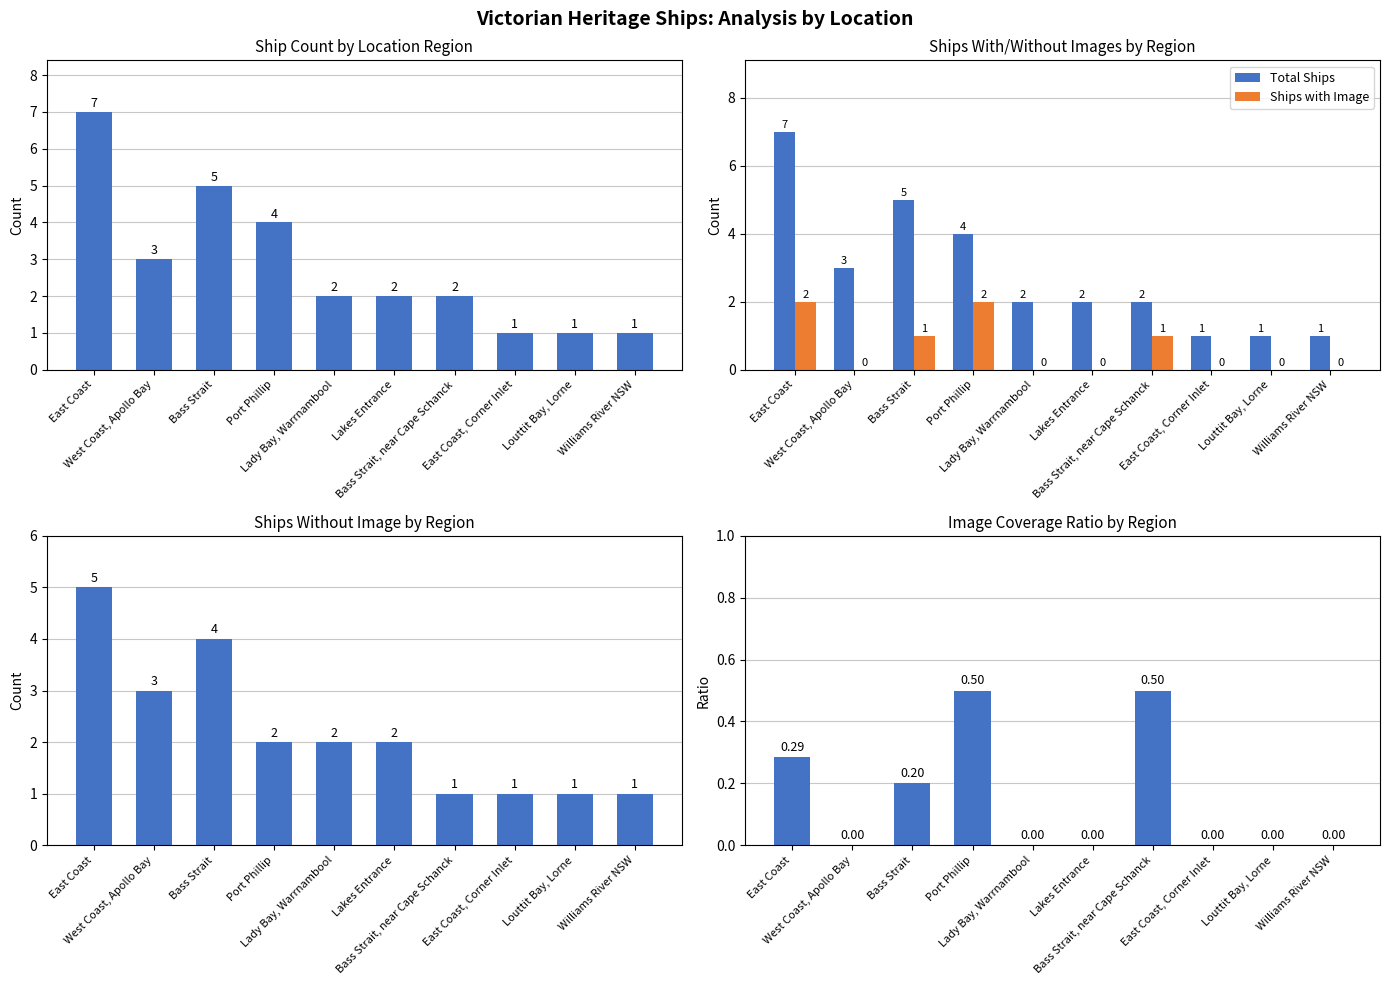

What is the label of the 7th bar from the right?

Port Phillip